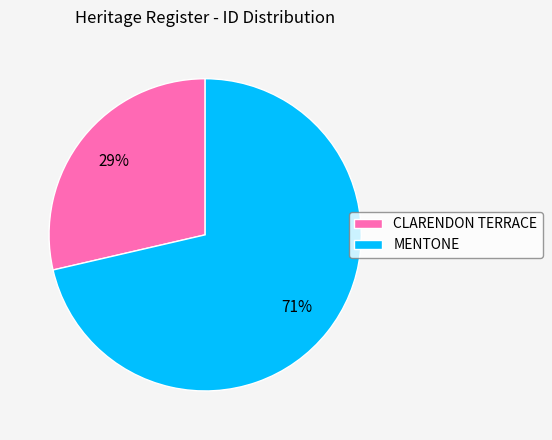

Rank the categories by value from lowest to highest.

CLARENDON TERRACE, MENTONE